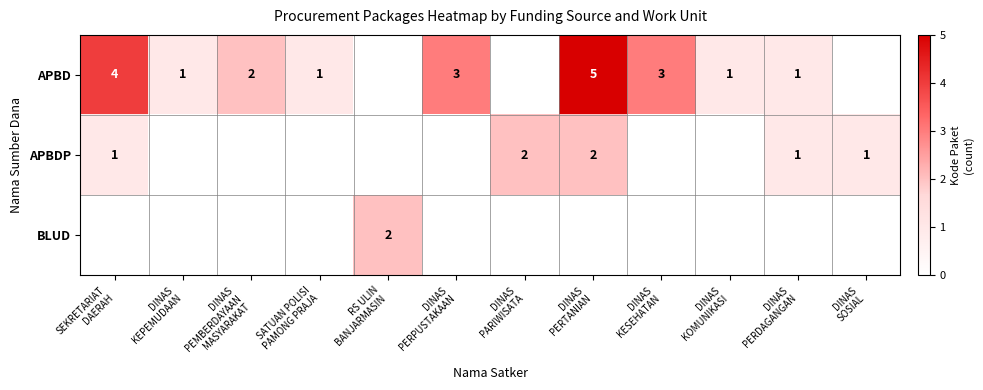

Count the number of categories in the chart.

12